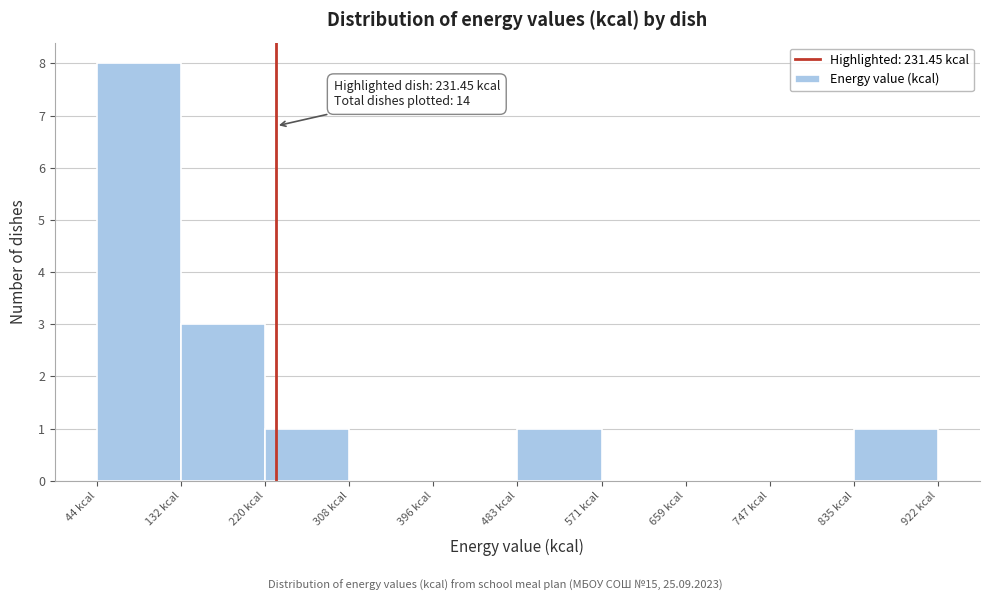

Which range on the x-axis has the tallest bar?

40 to 130